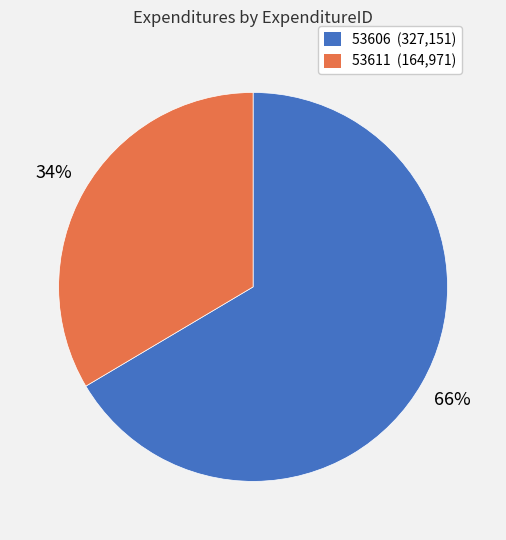

To the nearest percent, what percentage of the pie is 53611?

34%